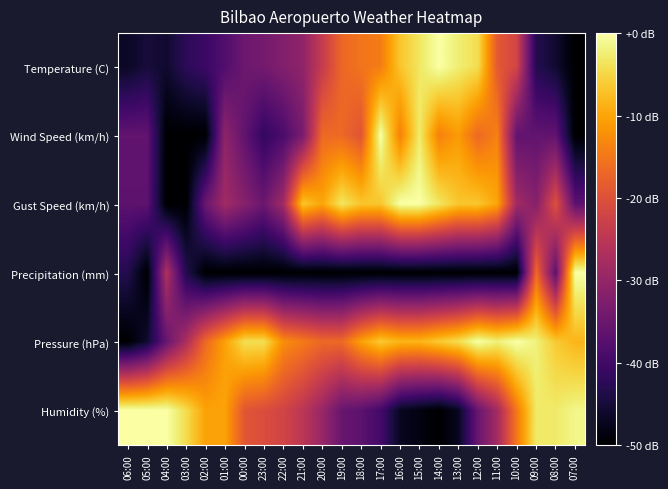

Reading left to right, list all the values displayed in this chart.

Temperature (C): 06:00=-46.6	05:00=-44.9	04:00=-45.8	03:00=-42.4	02:00=-40.7	01:00=-38.1	00:00=-34.7	23:00=-33.9	22:00=-32.2	21:00=-30.5	20:00=-23.7	19:00=-16.9	18:00=-15.3	17:00=-14.4	16:00=-6.8	15:00=-3.4	14:00=0.0	13:00=-2.5	12:00=-4.2	11:00=-18.6	10:00=-22.0	09:00=-43.2	08:00=-45.8	07:00=-50.0
Wind Speed (km/h): 06:00=-36.1	05:00=-36.1	04:00=-50.0	03:00=-50.0	02:00=-50.0	01:00=-30.6	00:00=-36.1	23:00=-41.7	22:00=-38.9	21:00=-33.3	20:00=-16.7	19:00=-16.7	18:00=-19.4	17:00=0.0	16:00=-13.9	15:00=-2.8	14:00=-13.9	13:00=-11.1	12:00=-16.7	11:00=-13.9	10:00=-36.1	09:00=-36.1	08:00=-36.1	07:00=-50.0
Gust Speed (km/h): 06:00=-36.7	05:00=-36.7	04:00=-50.0	03:00=-50.0	02:00=-35.0	01:00=-28.3	00:00=-31.7	23:00=-35.0	22:00=-28.3	21:00=-6.7	20:00=-10.0	19:00=-3.3	18:00=-6.7	17:00=-6.7	16:00=0.0	15:00=0.0	14:00=-3.3	13:00=-6.7	12:00=-6.7	11:00=-10.0	10:00=-28.3	09:00=-31.7	08:00=-20.0	07:00=-36.7
Precipitation (mm): 06:00=-43.3	05:00=-50.0	04:00=-26.7	03:00=-43.3	02:00=-50.0	01:00=-50.0	00:00=-50.0	23:00=-50.0	22:00=-50.0	21:00=-50.0	20:00=-50.0	19:00=-50.0	18:00=-50.0	17:00=-50.0	16:00=-50.0	15:00=-50.0	14:00=-50.0	13:00=-50.0	12:00=-50.0	11:00=-50.0	10:00=-50.0	09:00=-16.7	08:00=-36.7	07:00=0.0
Pressure (hPa): 06:00=-50.0	05:00=-45.8	04:00=-35.4	03:00=-27.1	02:00=-16.7	01:00=-10.4	00:00=-4.2	23:00=-4.2	22:00=-12.5	21:00=-14.6	20:00=-16.7	19:00=-16.7	18:00=-10.4	17:00=-6.2	16:00=-8.3	15:00=-8.3	14:00=-6.2	13:00=-4.2	12:00=0.0	11:00=-2.1	10:00=0.0	09:00=-2.1	08:00=-6.2	07:00=-8.3
Humidity (%): 06:00=0.0	05:00=0.0	04:00=0.0	03:00=-4.4	02:00=-10.3	01:00=-10.3	00:00=-19.1	23:00=-20.6	22:00=-22.1	21:00=-25.0	20:00=-29.4	19:00=-35.3	18:00=-36.8	17:00=-39.7	16:00=-47.1	15:00=-48.5	14:00=-50.0	13:00=-47.1	12:00=-35.3	11:00=-27.9	10:00=-14.7	09:00=-2.9	08:00=-2.9	07:00=-1.5